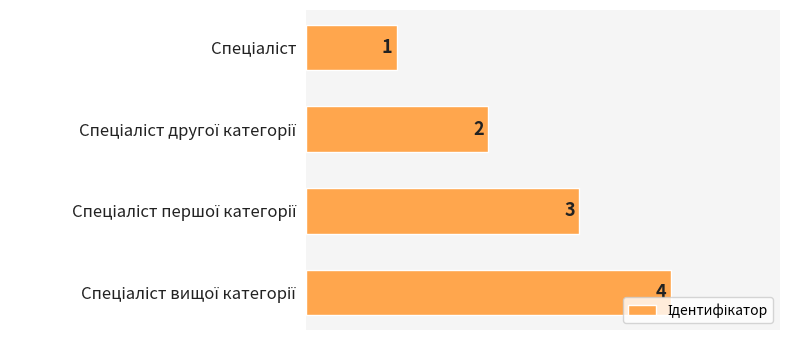

What is the sum of all values?

10